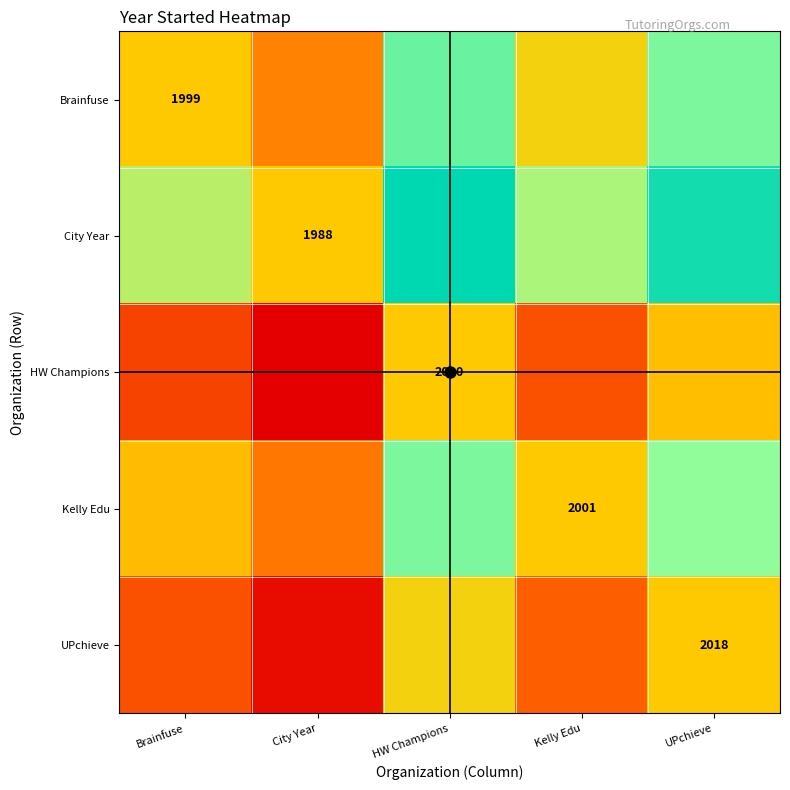

How many distinct data groups are displayed?

5